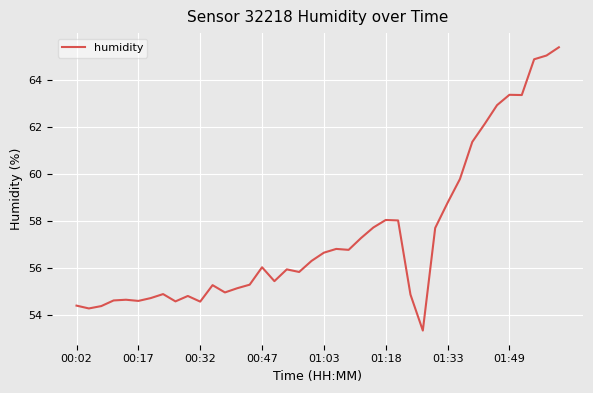

True or false: there are more than 0 points higher than both neighbors.

True